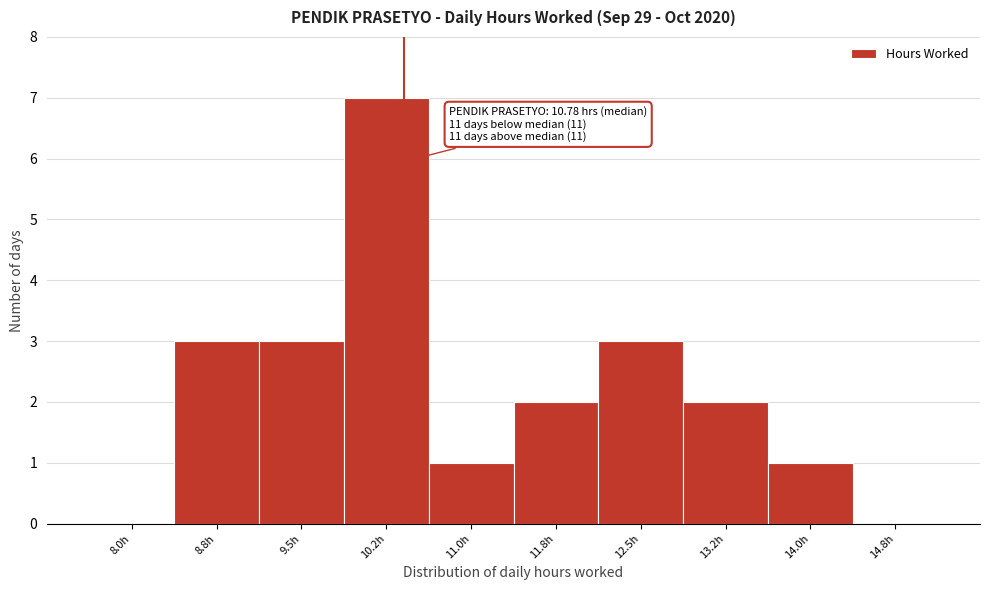

Reading left to right, transcribe all the data shown in this chart.

8.0h=0	8.8h=3	9.5h=3	10.2h=7	11.0h=1	11.8h=2	12.5h=3	13.2h=2	14.0h=1	14.8h=0